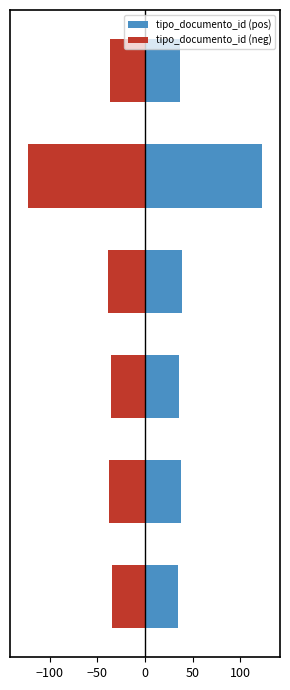

How many values in the tipo_documento_id (neg) series are below -37?

3